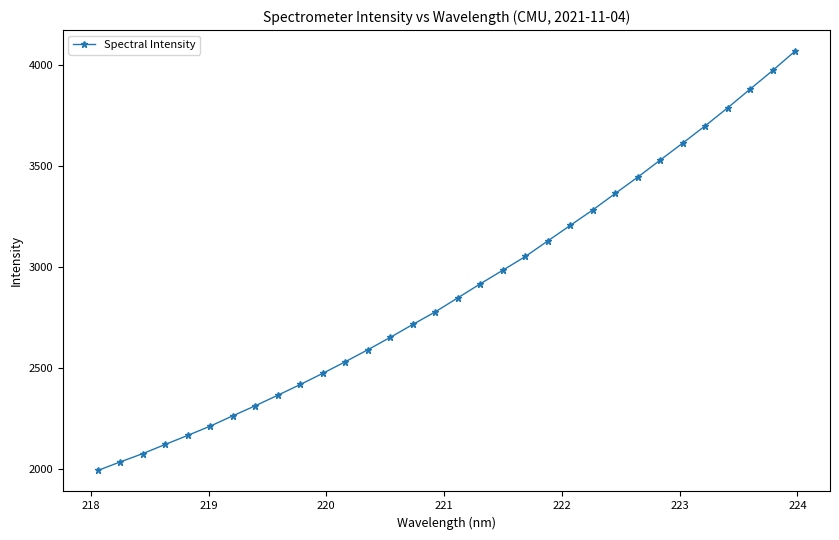

What is the smallest value displayed?

1994.7